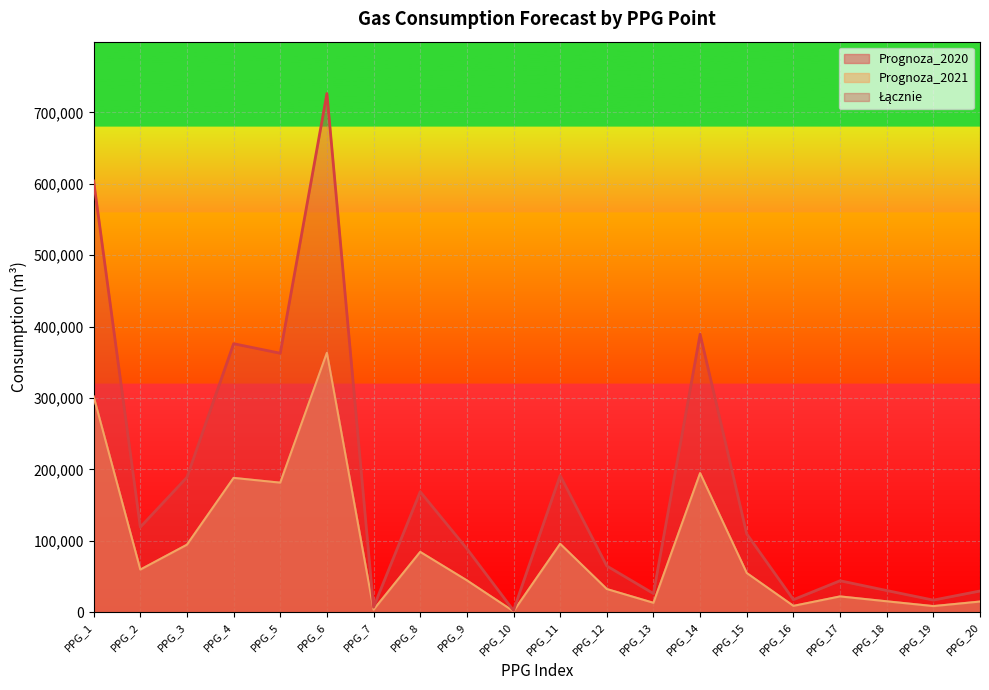

What is the difference between the Łącznie values at PPG_13 and PPG_1?

578020